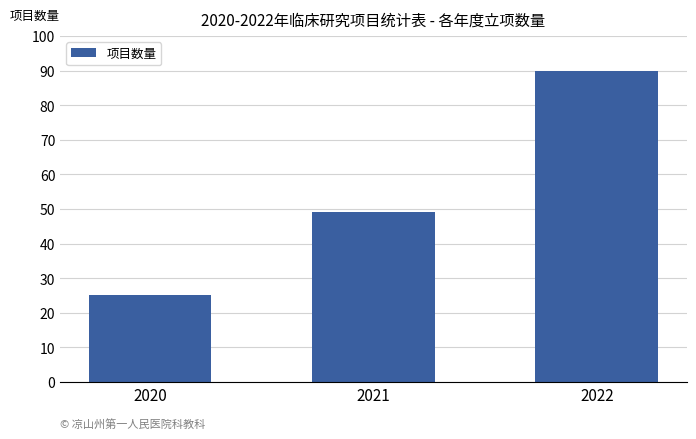

Rank the categories by value from highest to lowest.

2022, 2021, 2020